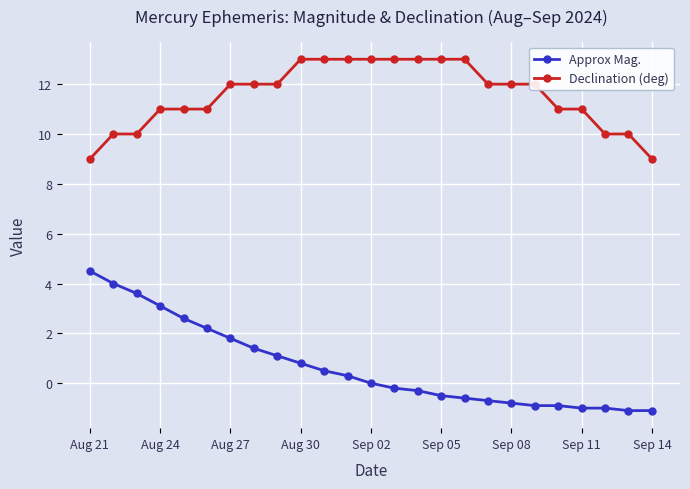

Which series has the largest range (max minus min)?

Approx Mag.